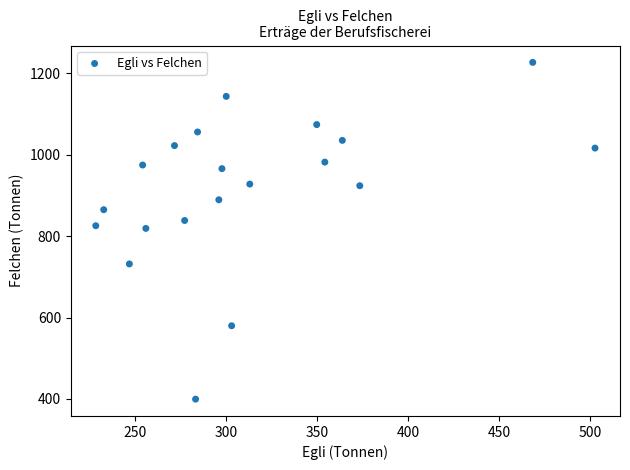

What is the range of X values (max minus min)?

273.9